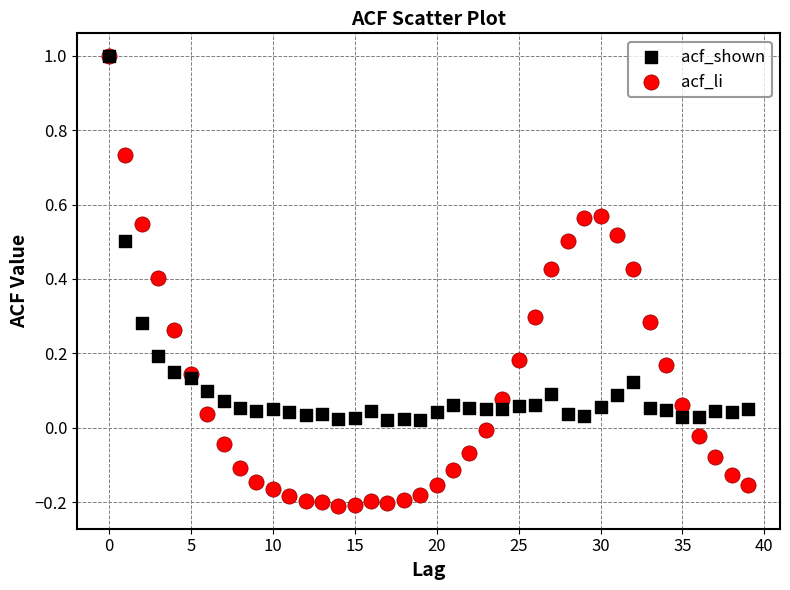

What are all the series names shown in the legend?

acf_shown, acf_li